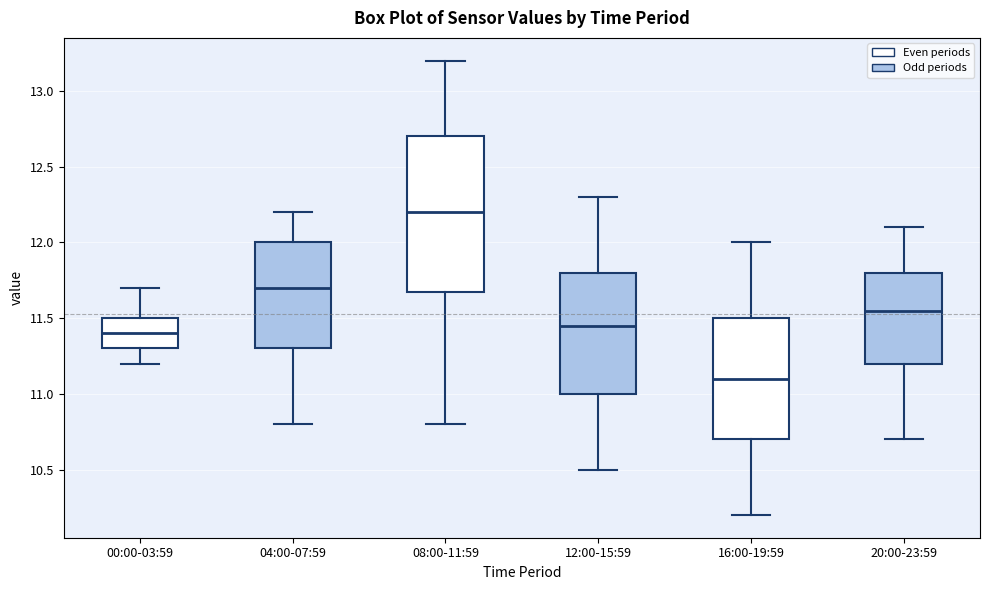

Where does the lower whisker of the box for 08:00-11:59 end on the y-axis? The values are not printed on the chart, so give them approximately, as read against the axis.

10.80